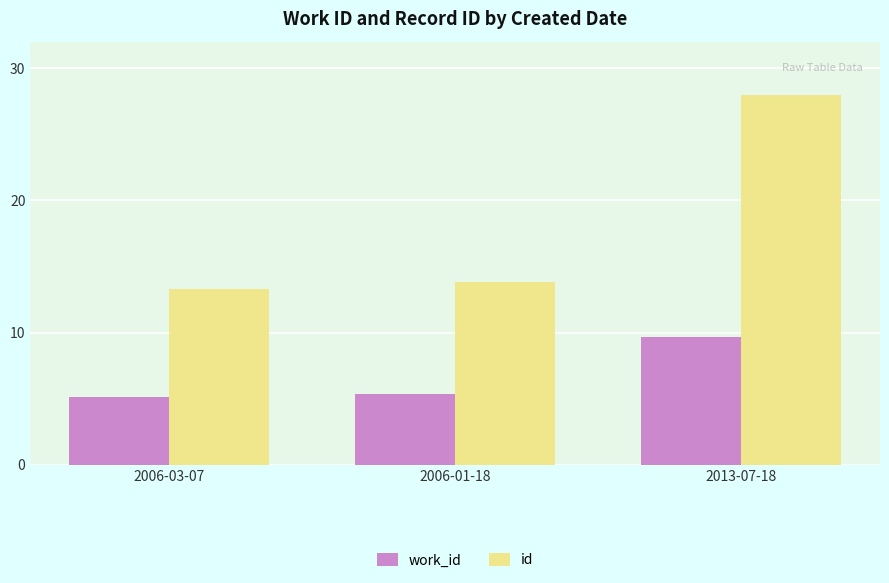

What is the sum of all work_id values?

20.1